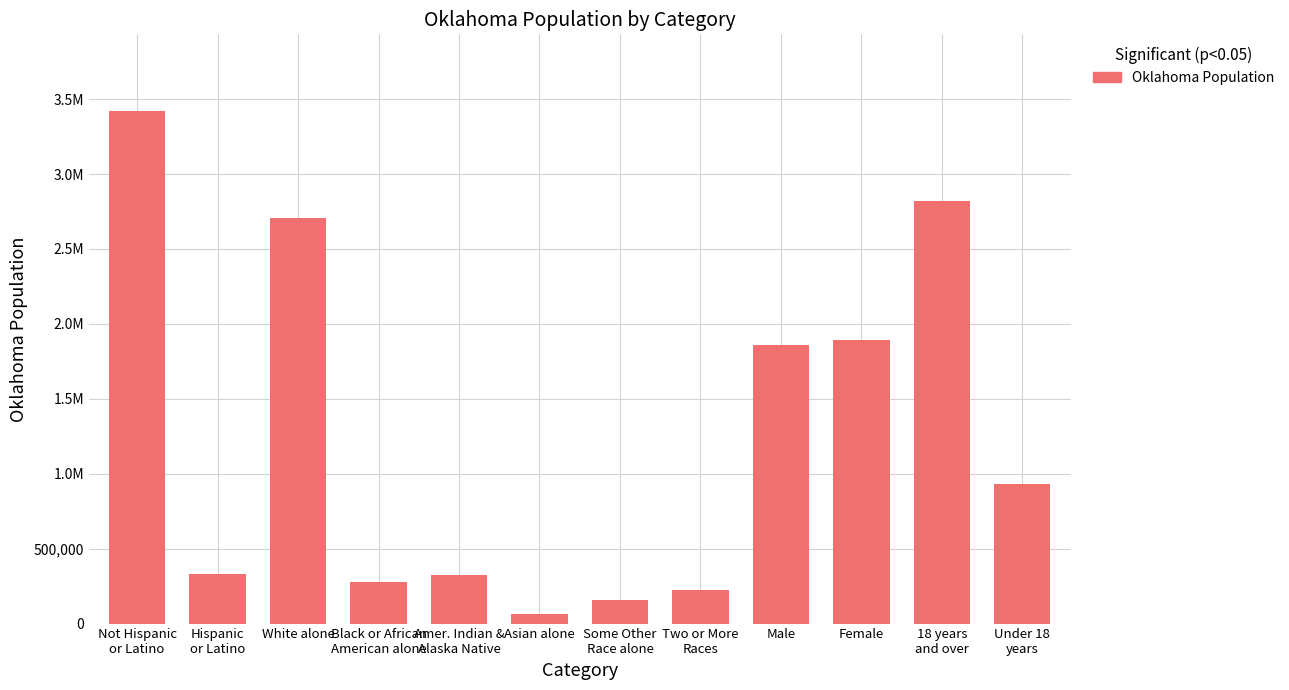

Read the value at Amer. Indian &
Alaska Native, to the nearest 100.

321700